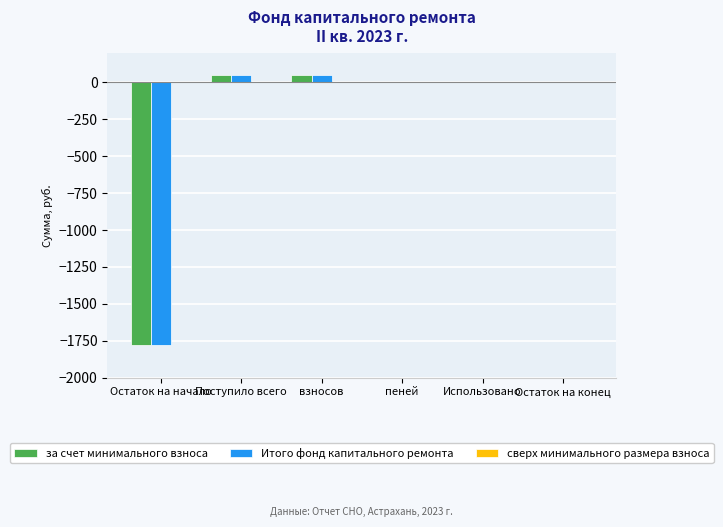

True or false: Итого фонд капитального ремонта has a value of 47.0 at взносов.

True